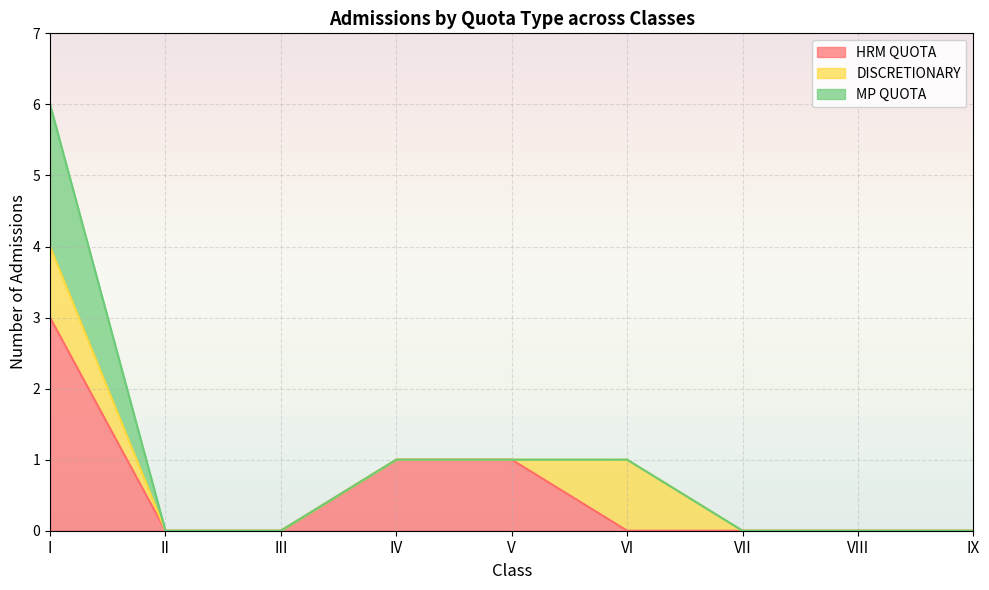

What is the difference between the maximum and minimum values in the DISCRETIONARY series?

1